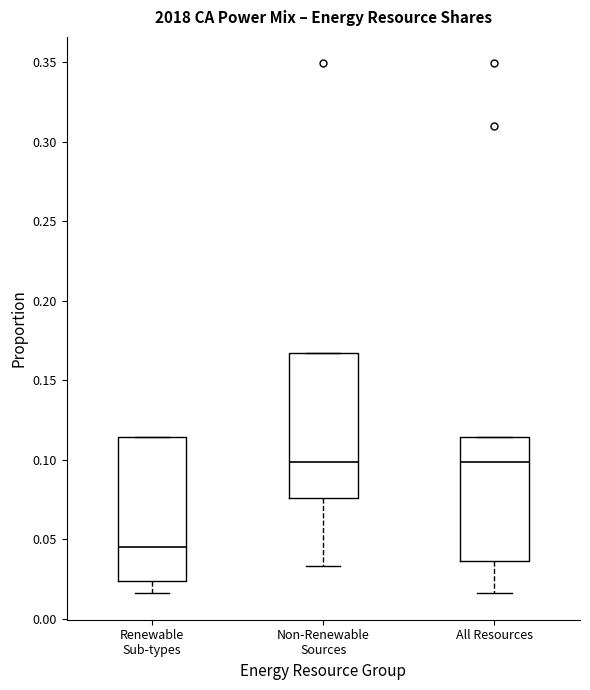

Reading left to right, read every box against the y-axis: the position of its median line, the range the box covers, and the ends of its whiskers. The values are not printed on the chart, so give them approximately, as read against the axis.

Renewable Sub-types: median 0.045, box 0.025 to 0.115, whiskers 0.015 to 0.115
Non-Renewable Sources: median 0.100, box 0.075 to 0.165, whiskers 0.035 to 0.165
All Resources: median 0.100, box 0.035 to 0.115, whiskers 0.015 to 0.115